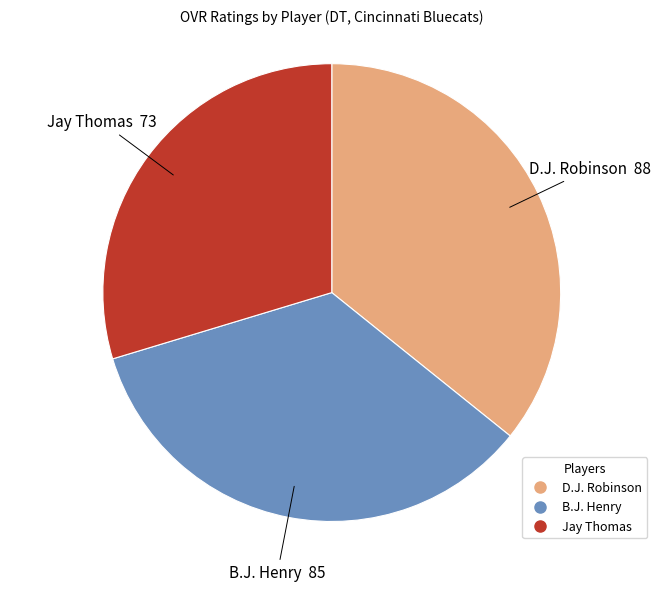

Which category has the smallest portion of the pie?

Jay Thomas